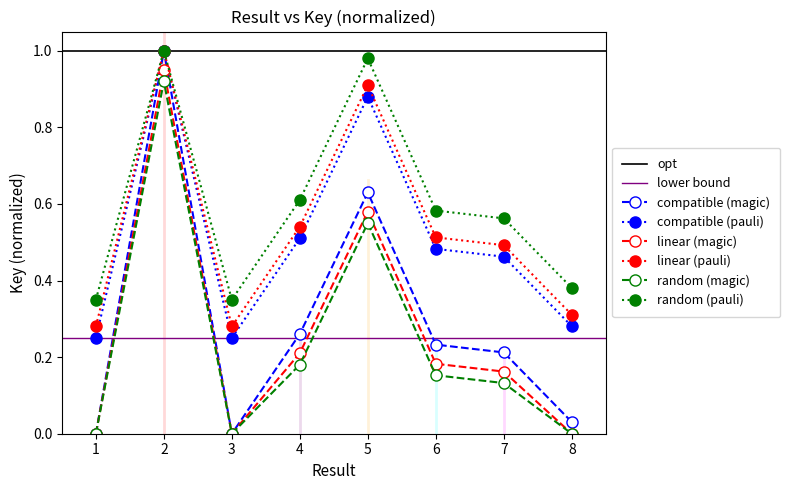

Rank the categories by value from lowest to highest.

1, 3, 8, 7, 6, 4, 5, 2